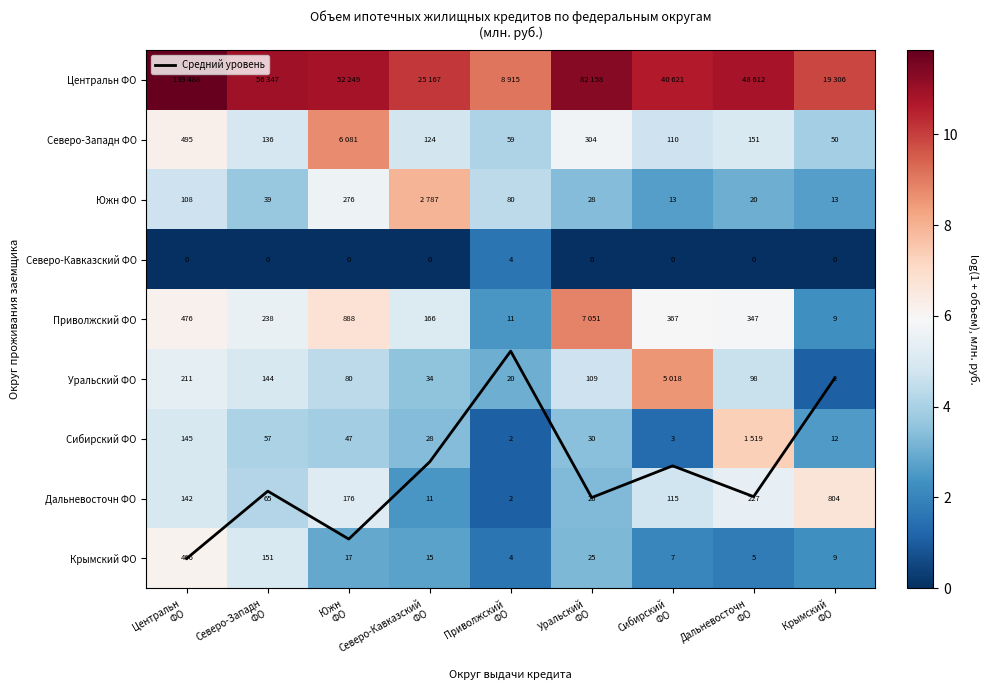

True or false: Дальневосточн ФО has a value of 10.3 at Крымский ФО.

False